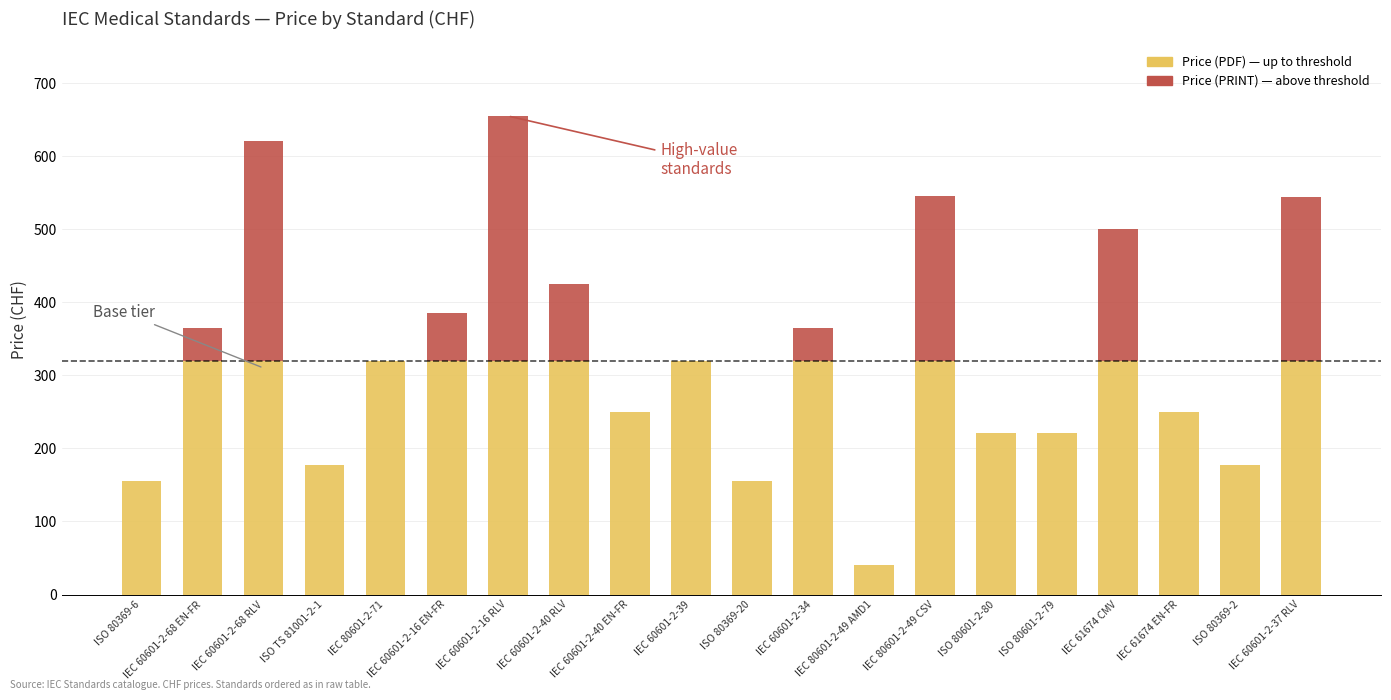

At which category is the sum across all series the highest?

IEC 60601-2-16 RLV